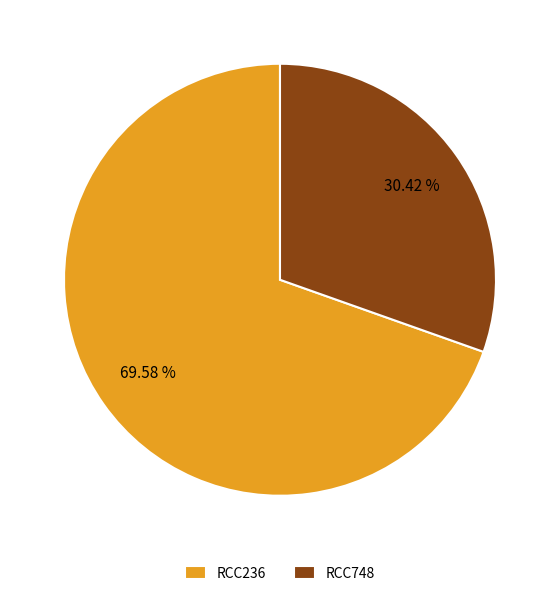

Which category has the biggest portion of the pie?

RCC236